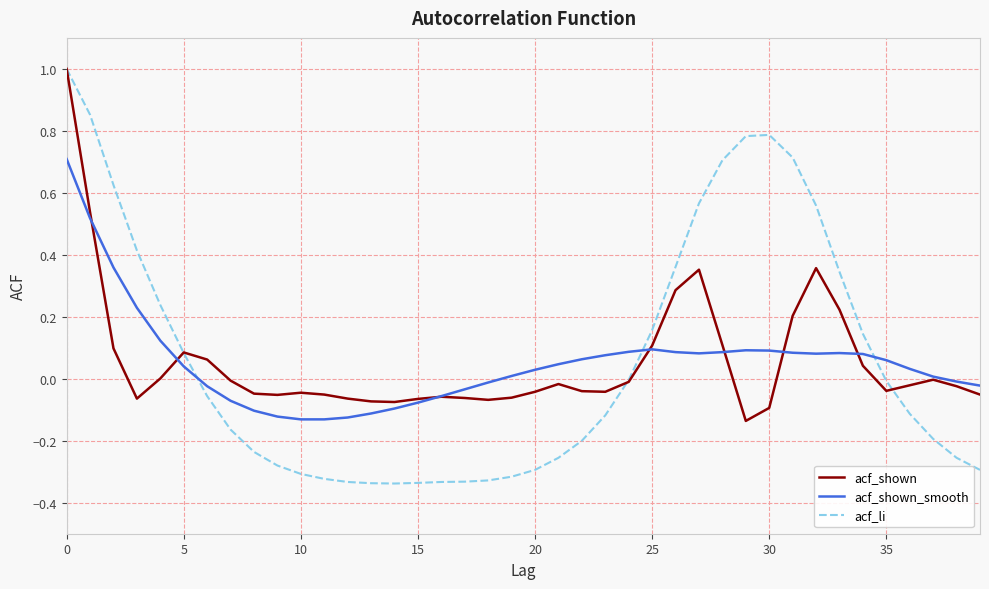

What is the maximum value shown in the chart?

1.0